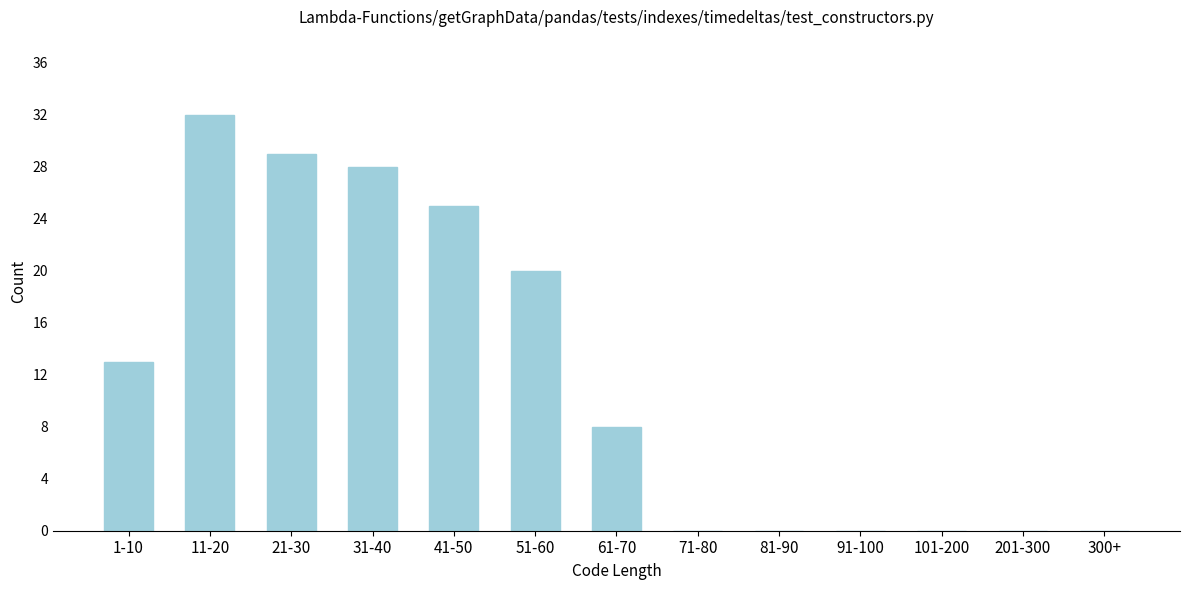

Reading left to right, list all the values displayed in this chart.

1-10=13	11-20=32	21-30=29	31-40=28	41-50=25	51-60=20	61-70=8	71-80=0	81-90=0	91-100=0	101-200=0	201-300=0	300+=0